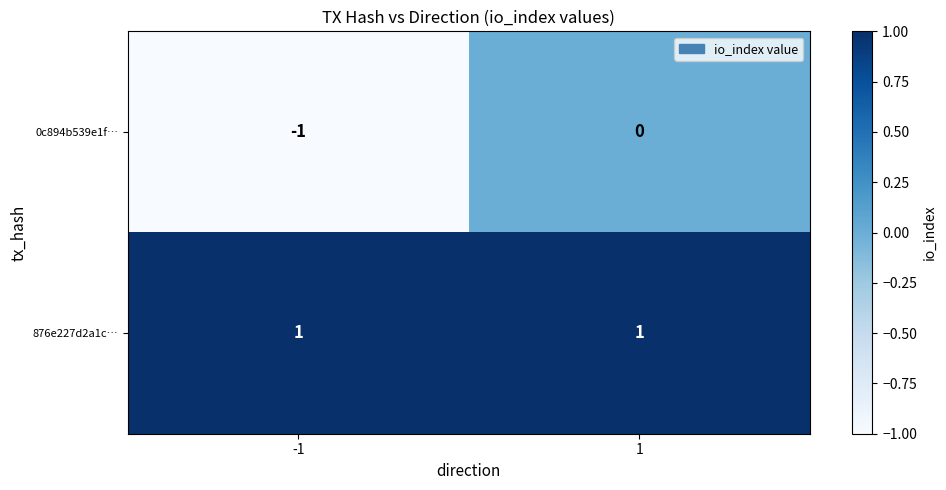

Reading left to right, what are all the values shown in this chart?

0c894b539e1f…: -1=-1	1=0
876e227d2a1c…: -1=1	1=1